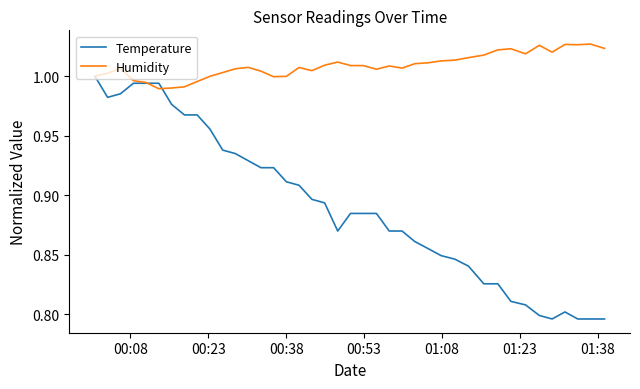

What are all the series names shown in the legend?

Temperature, Humidity